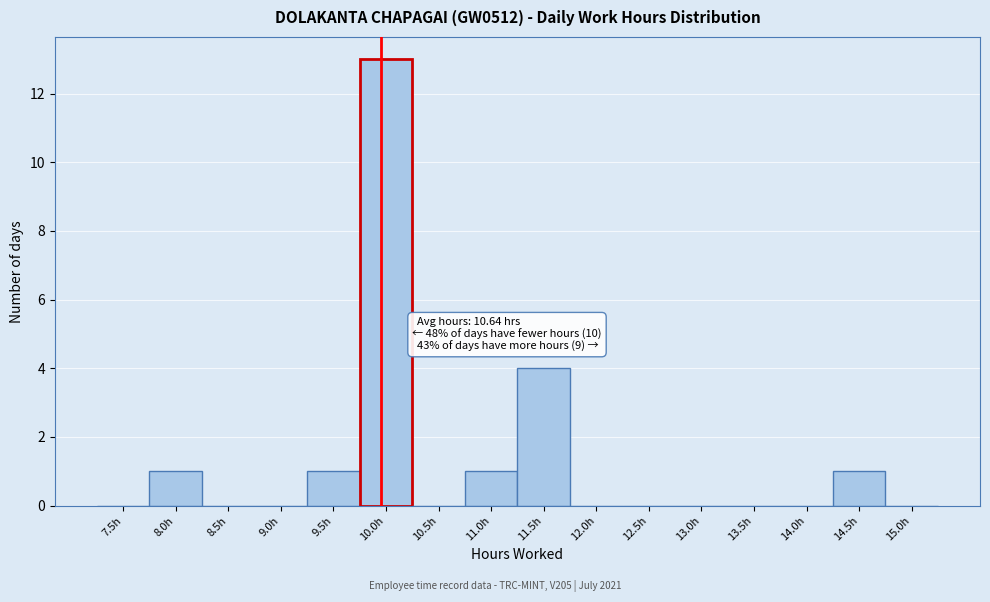

Reading right to left, list all the values displayed in this chart.

15.0h=0	14.5h=1	14.0h=0	13.5h=0	13.0h=0	12.5h=0	12.0h=0	11.5h=4	11.0h=1	10.5h=0	10.0h=13	9.5h=1	9.0h=0	8.5h=0	8.0h=1	7.5h=0